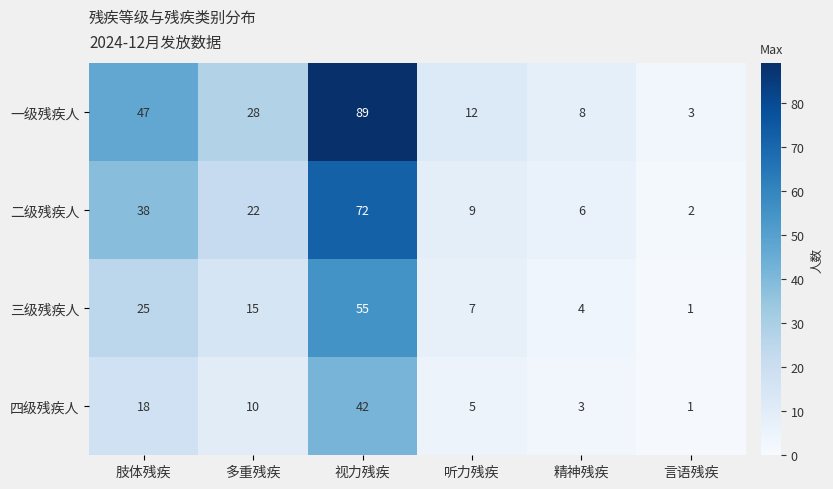

Reading right to left, list all the values displayed in this chart.

一级残疾人: 言语残疾=3	精神残疾=8	听力残疾=12	视力残疾=89	多重残疾=28	肢体残疾=47
二级残疾人: 言语残疾=2	精神残疾=6	听力残疾=9	视力残疾=72	多重残疾=22	肢体残疾=38
三级残疾人: 言语残疾=1	精神残疾=4	听力残疾=7	视力残疾=55	多重残疾=15	肢体残疾=25
四级残疾人: 言语残疾=1	精神残疾=3	听力残疾=5	视力残疾=42	多重残疾=10	肢体残疾=18